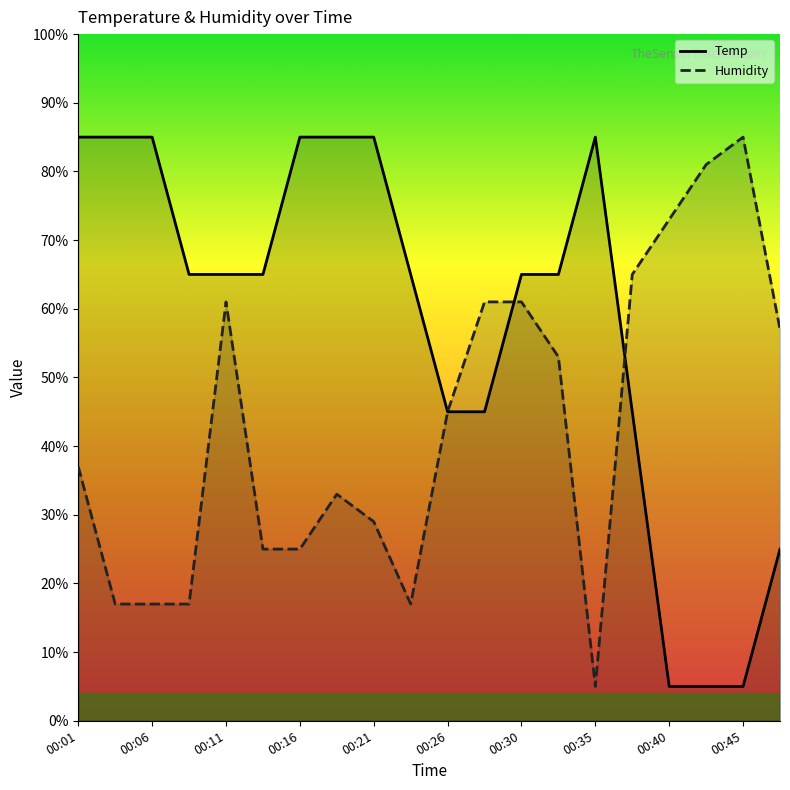

Is the value of Temp at 00:45 greater than the value of Humidity at 00:01?

No